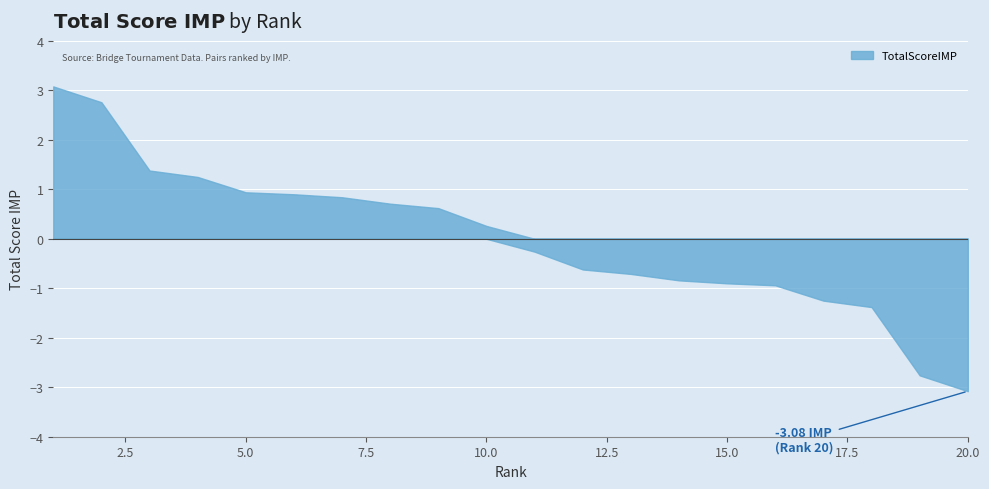

List the labels in order of value, largest first.

1, 2, 3, 4, 5, 6, 7, 8, 9, 10, 11, 12, 13, 14, 15, 16, 17, 18, 19, 20